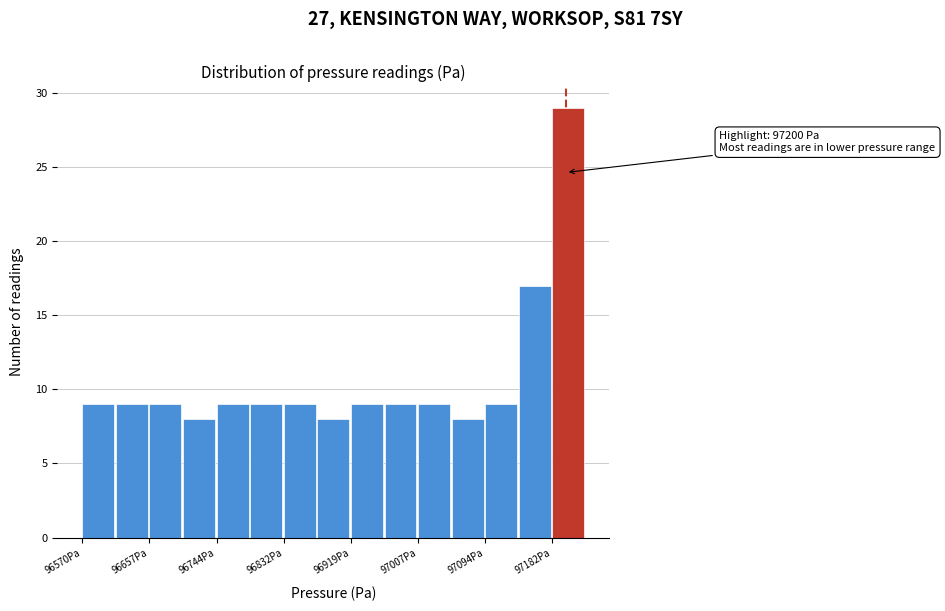

Which range on the x-axis has the tallest bar?

97180 to 97230